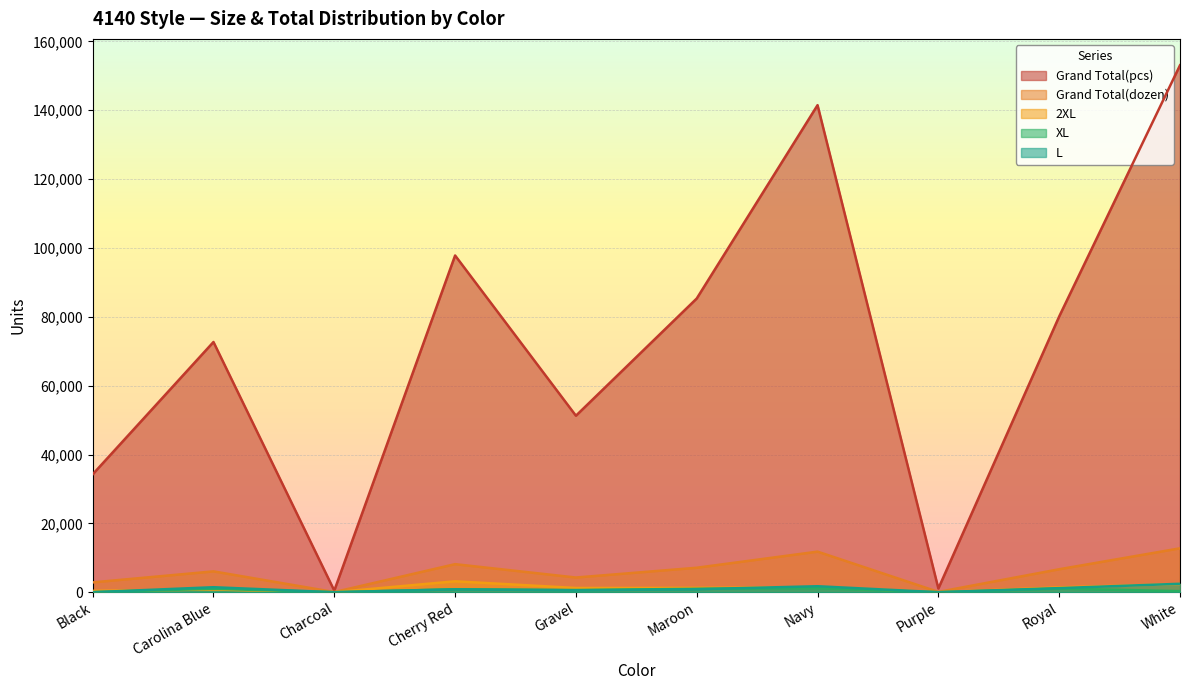

Between Black and Carolina Blue, which series saw the biggest shift?

Grand Total(pcs)